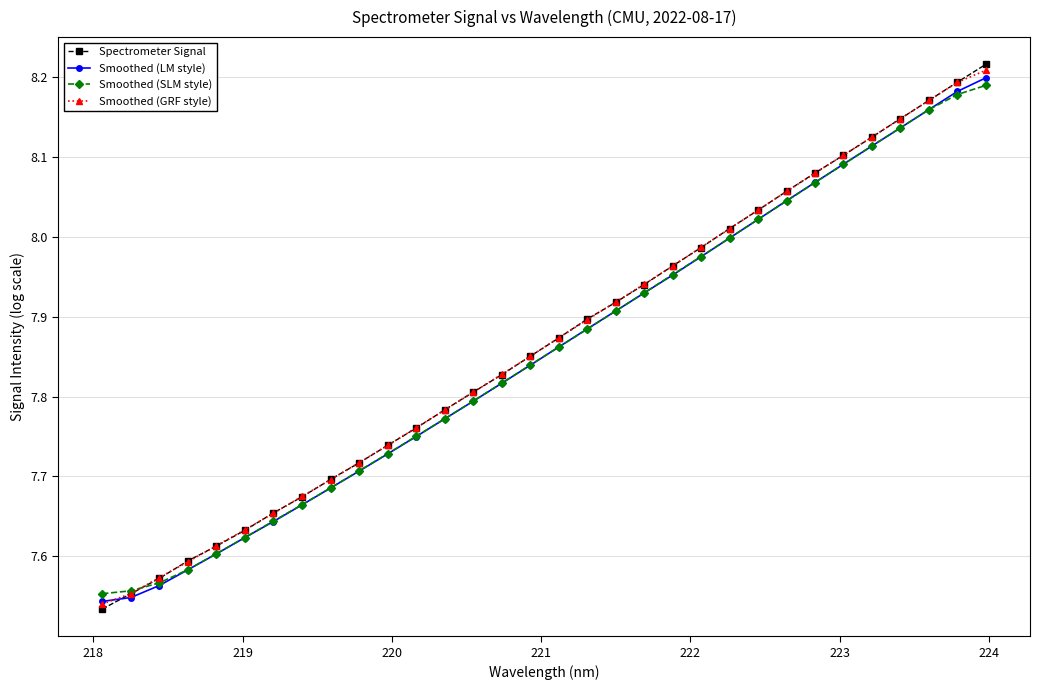

Which series has the largest range (max minus min)?

Spectrometer Signal